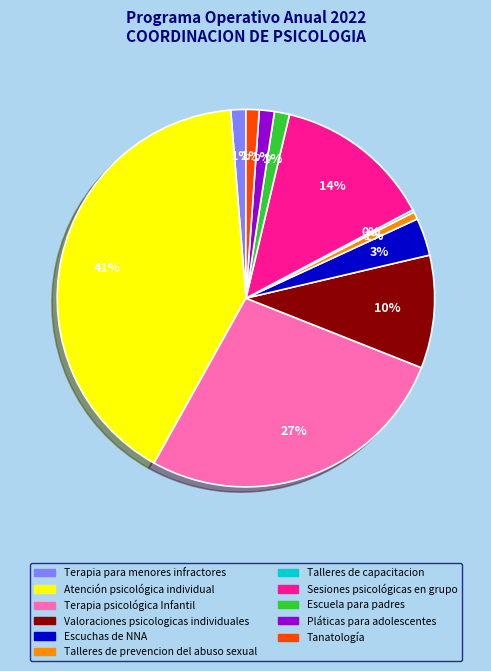

Is the sum of Terapia para menores infractores and Talleres de prevencion del abuso sexual greater than half?

No